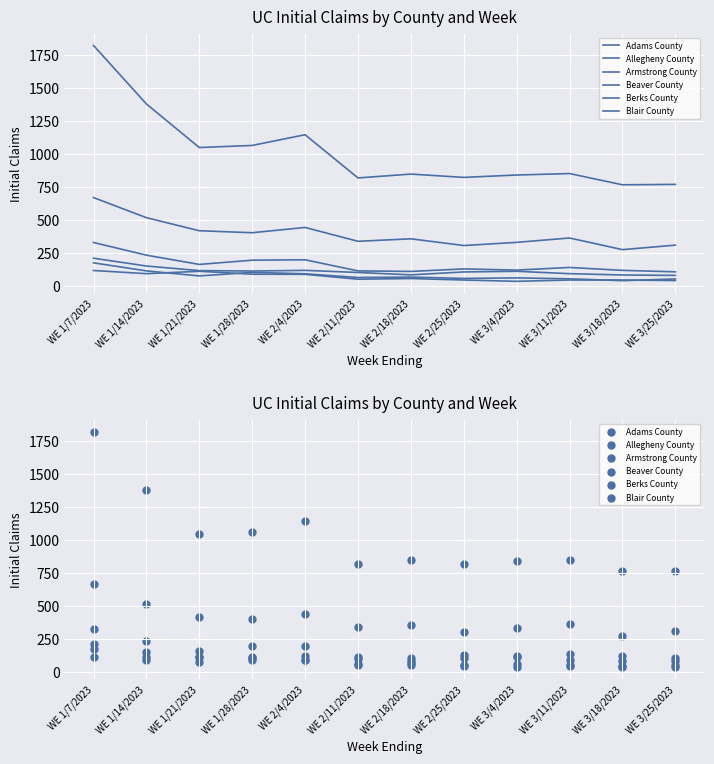

Which series has the widest spread of Y values?

Allegheny County